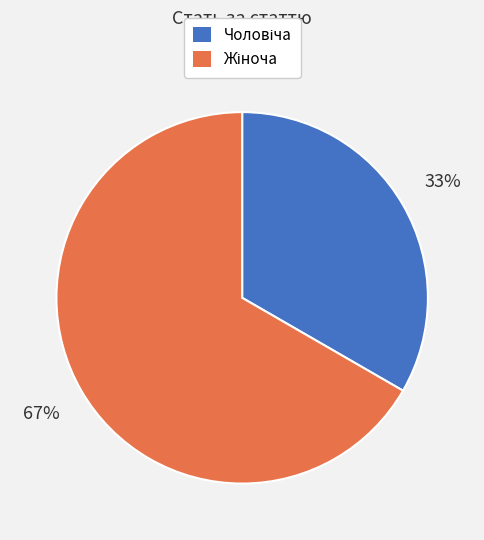

Is there any slice that represents more than half of the pie?

Yes